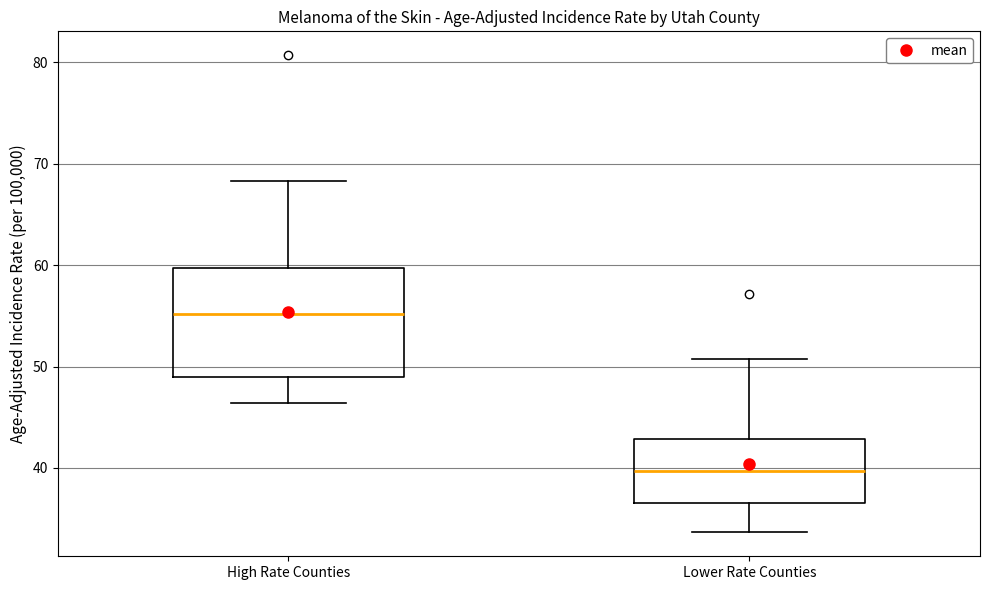

Which box has the lowest median line?

Lower Rate Counties